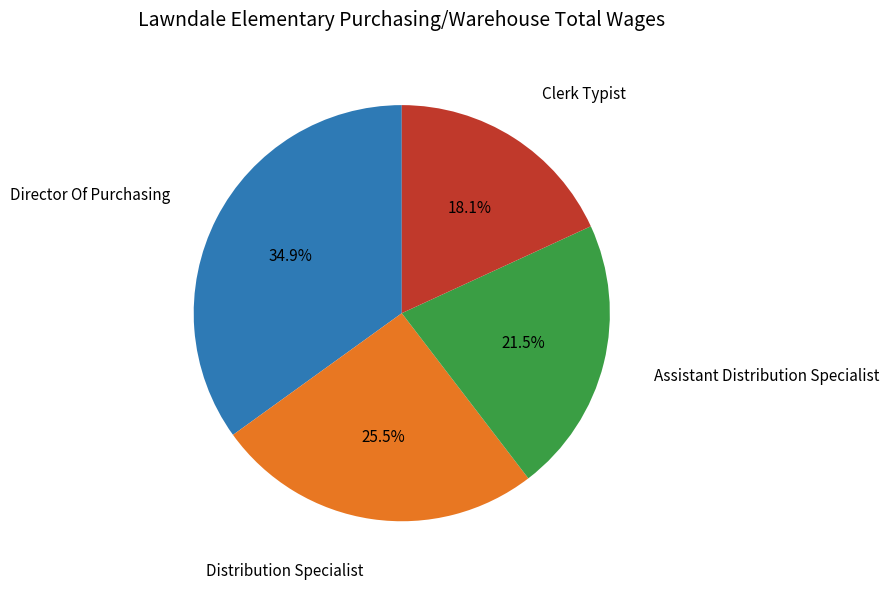

Does Director Of Purchasing account for over 50% of the chart?

No